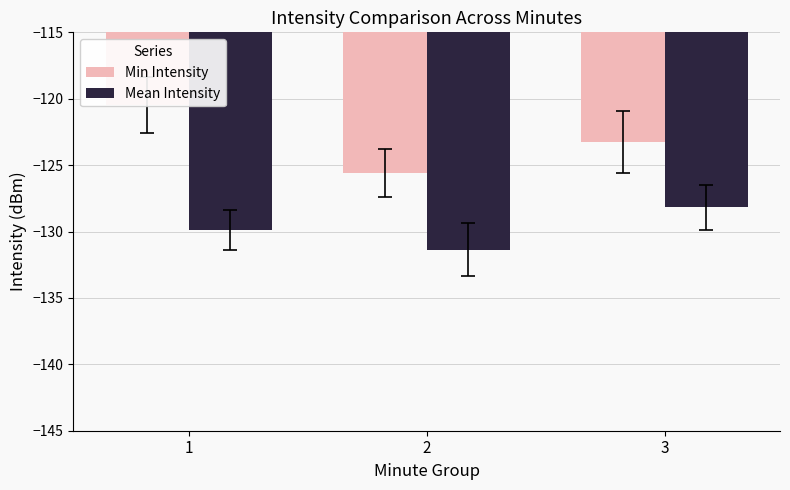

Rank the series by their maximum value, from lowest to highest.

Mean Intensity, Min Intensity